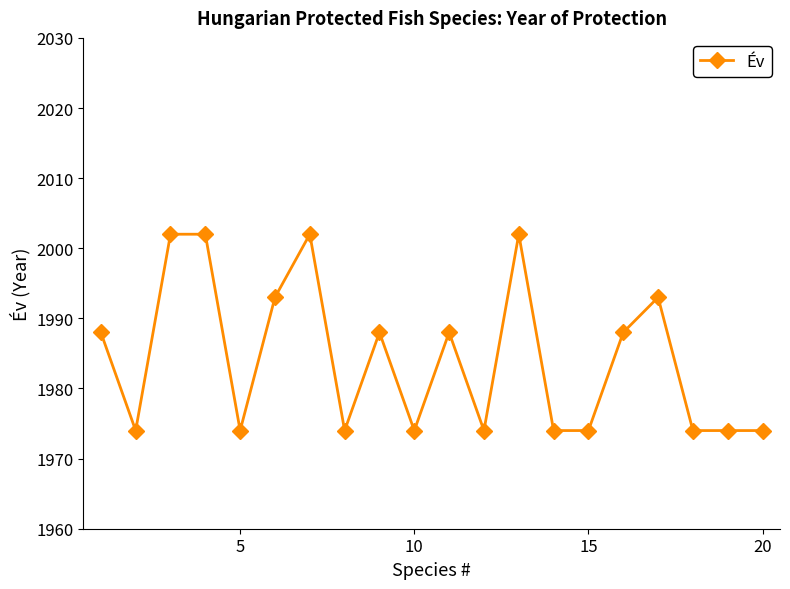

What is the sum of all values?

39686